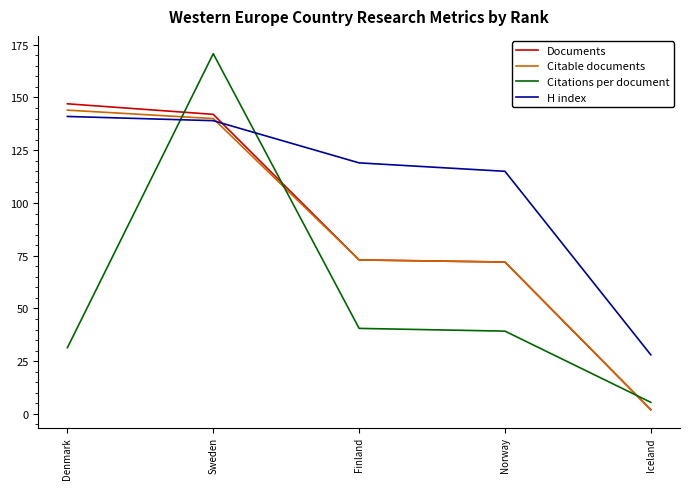

Which series has the largest range (max minus min)?

Citations per document